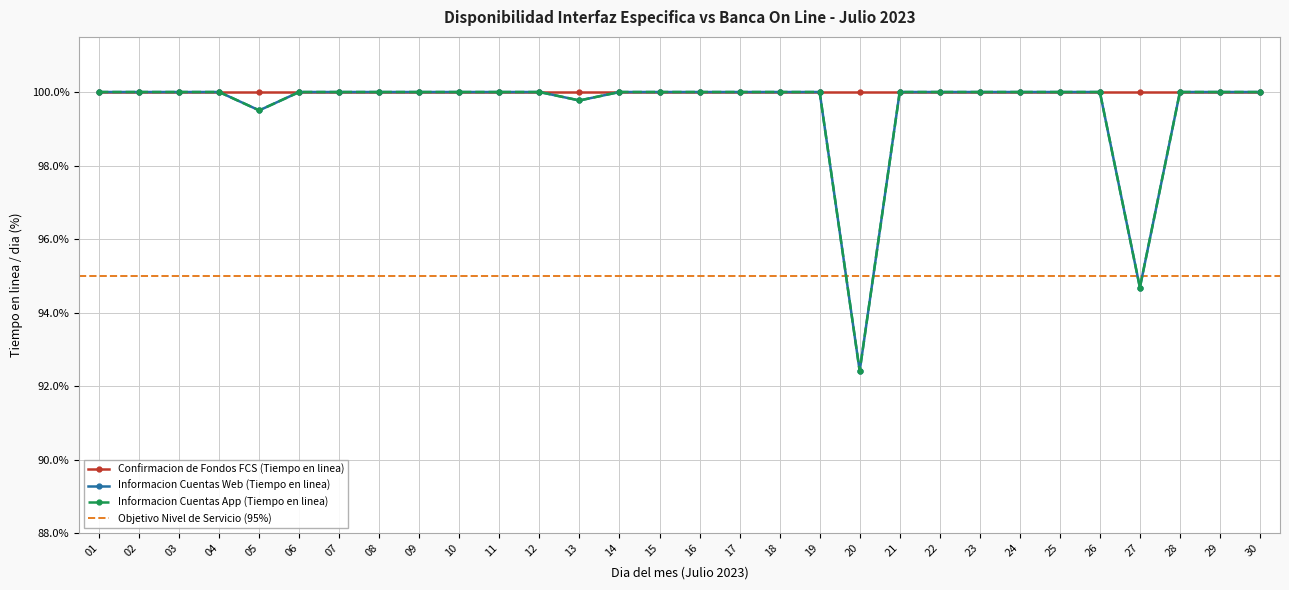

True or false: Informacion Cuentas App (Tiempo en linea) and Informacion Cuentas Web (Tiempo en linea) intersect in this chart.

False